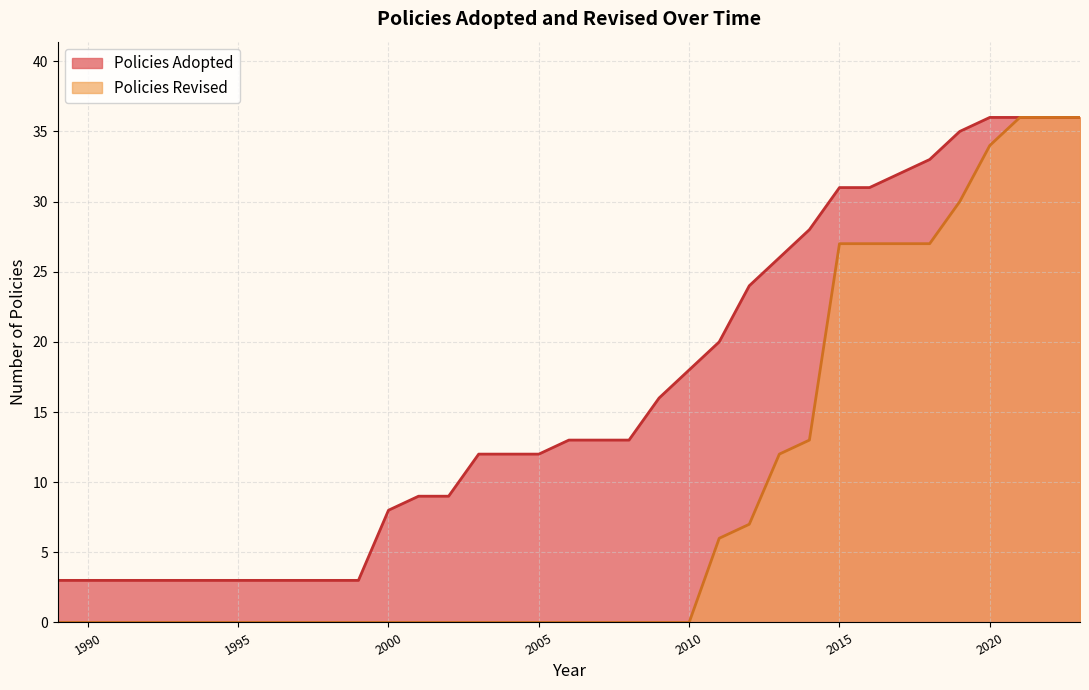

Which series has the widest spread of values?

Policies Revised